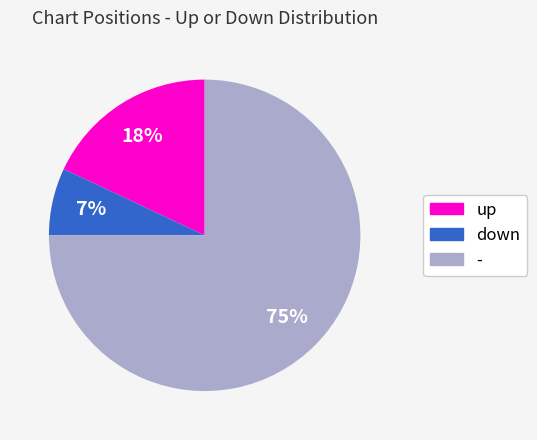

Is the sum of - and down greater than half?

Yes